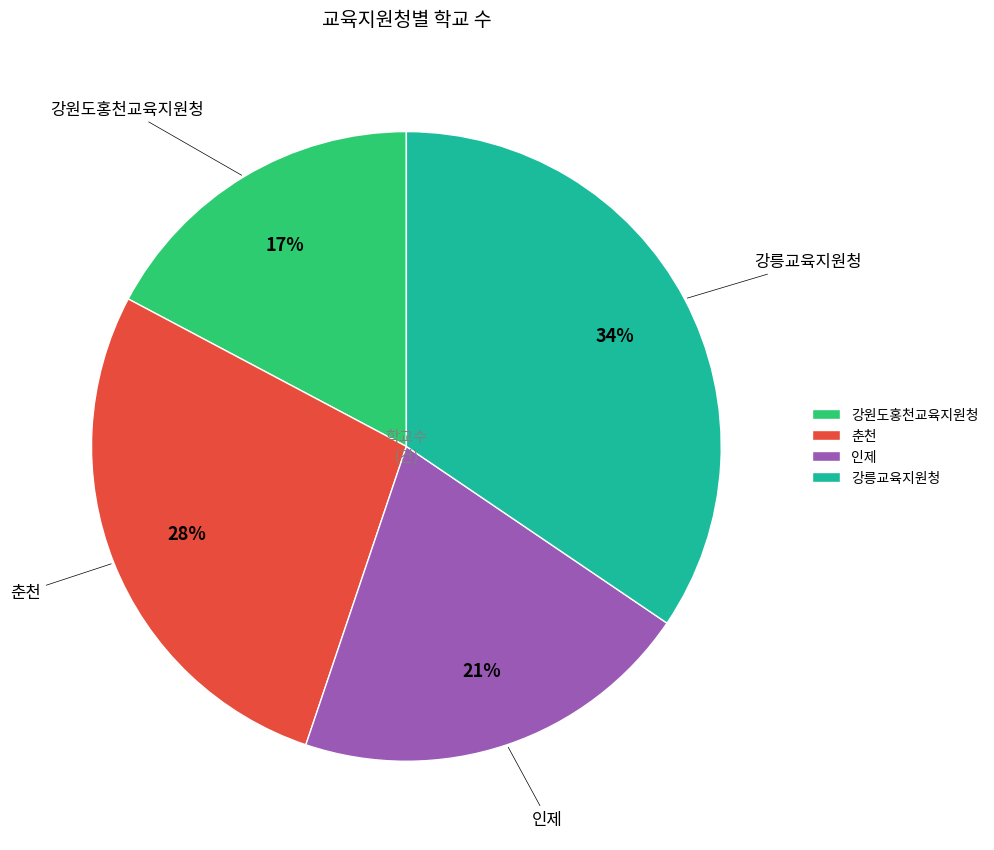

Which slice is the largest?

강릉교육지원청